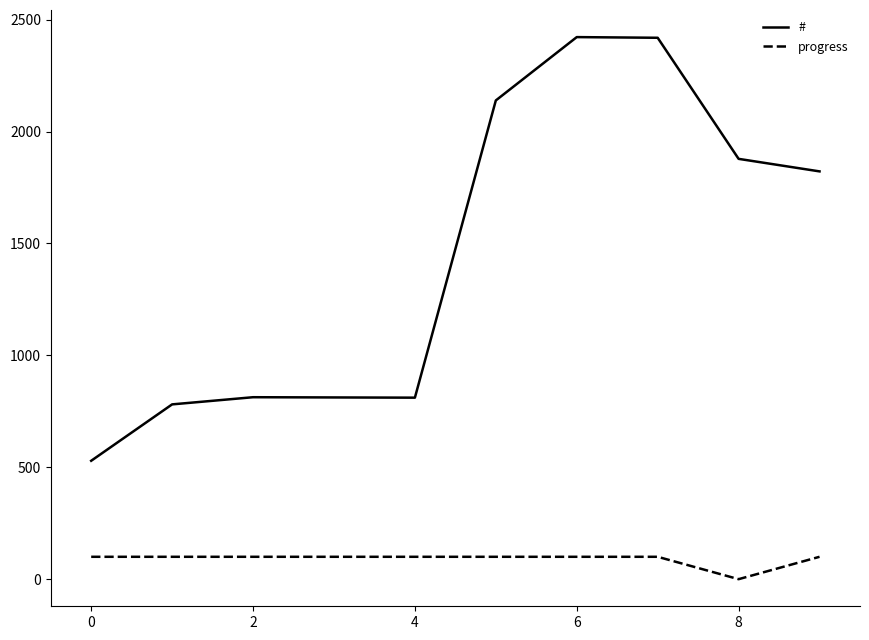

What is the greatest value displayed?

2422